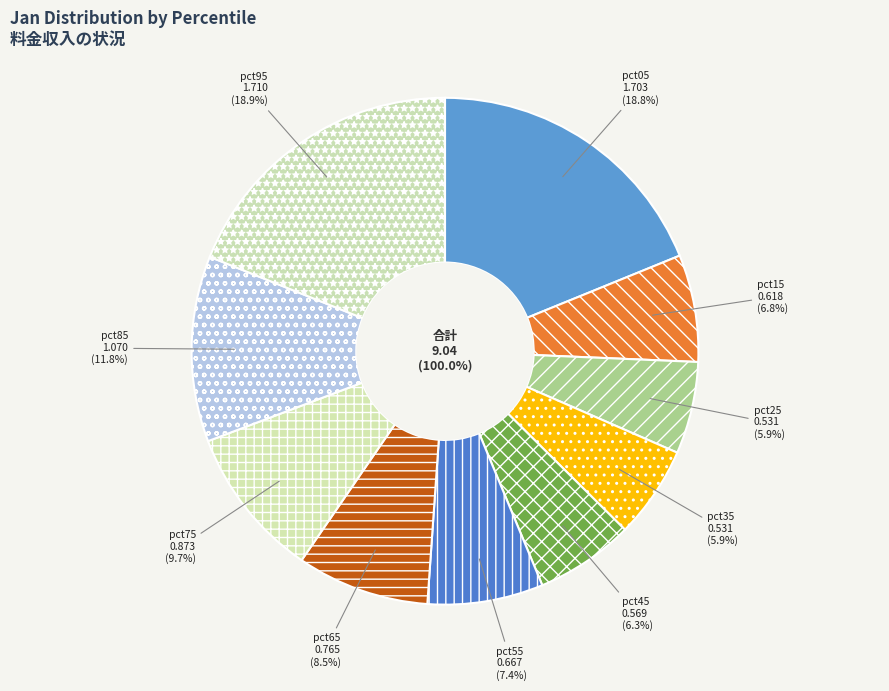

True or false: pct35 accounts for 1% of the total.

False